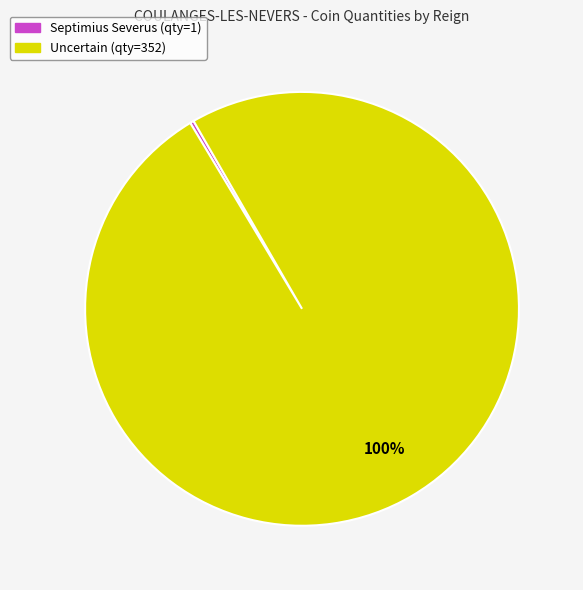

To the nearest percent, what is the average slice percentage?

50%